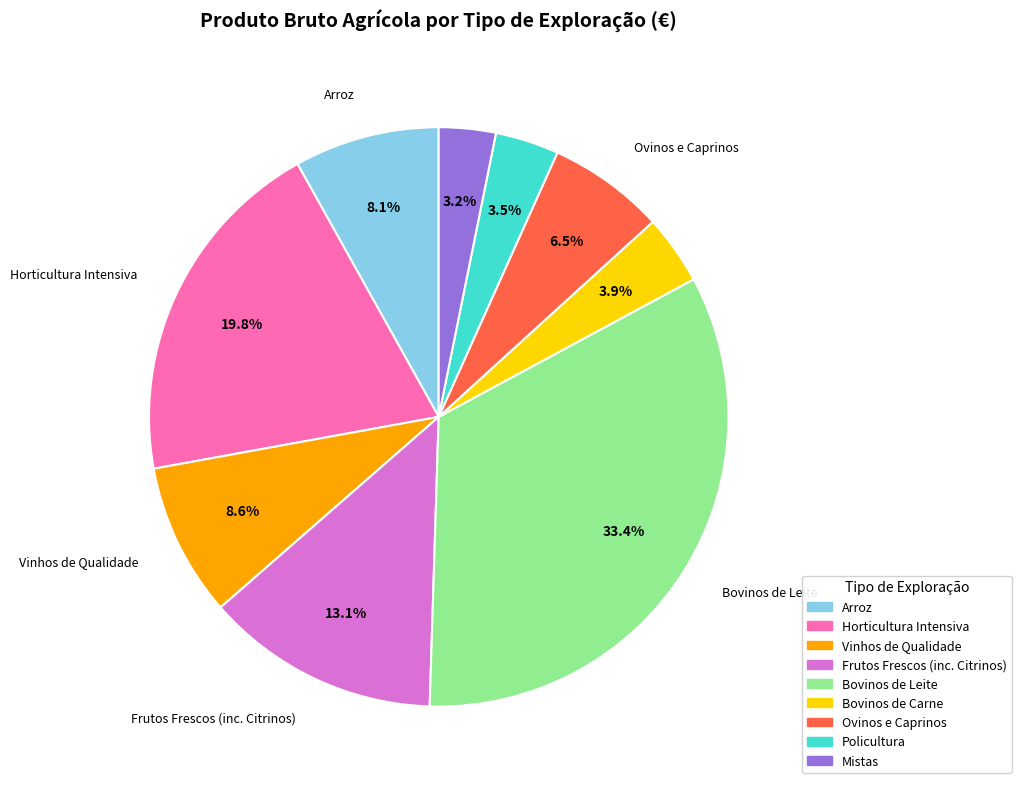

Is the sum of Horticultura Intensiva and Bovinos de Leite greater than half?

Yes